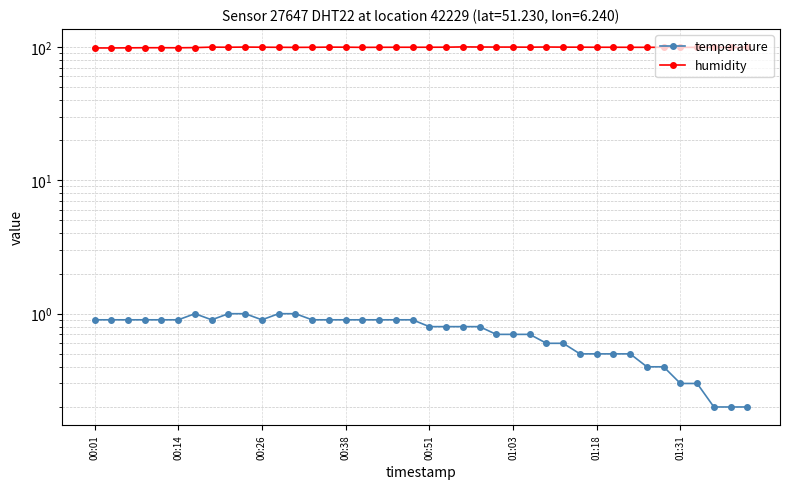

The value of temperature at 00:14 is 0.6. True or false?

False